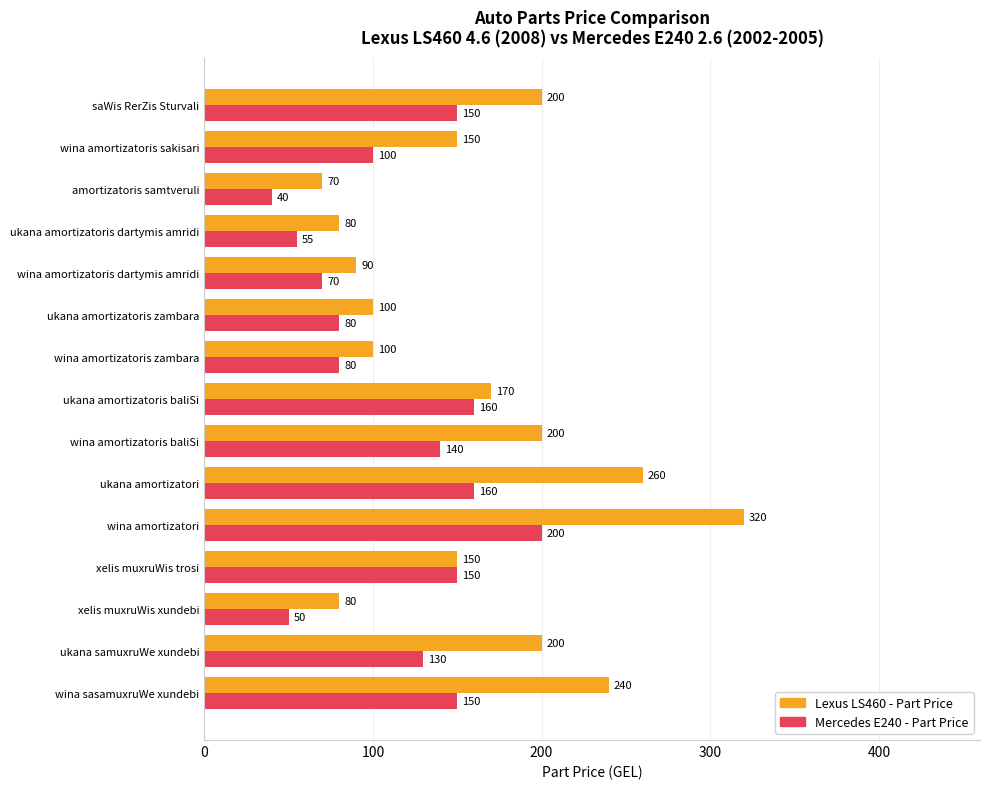

What is the total value across all series at xelis muxruWis trosi?

300